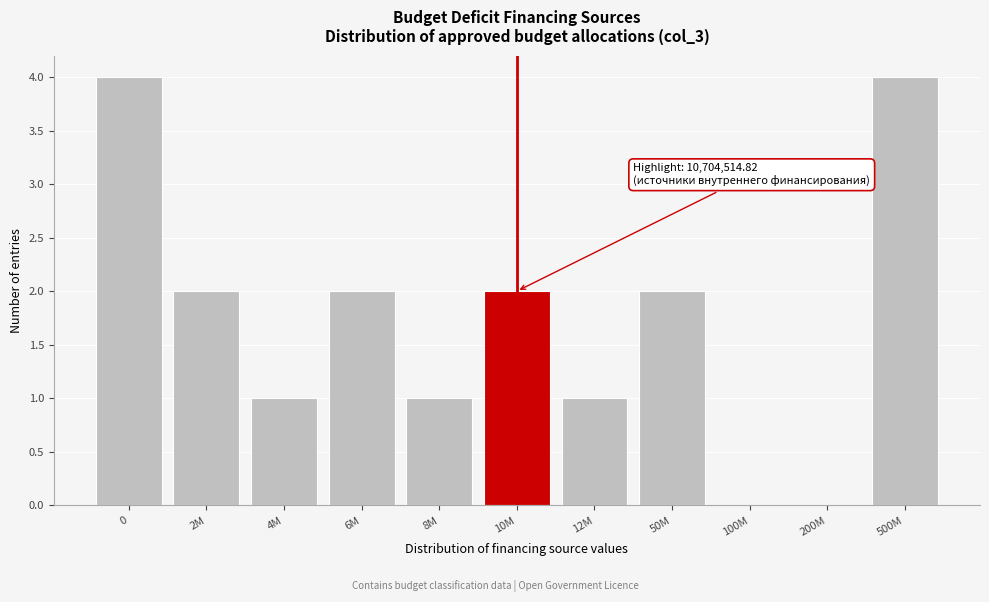

Reading right to left, transcribe all the data shown in this chart.

500M=4	200M=0	100M=0	50M=2	12M=1	10M=2	8M=1	6M=2	4M=1	2M=2	0=4